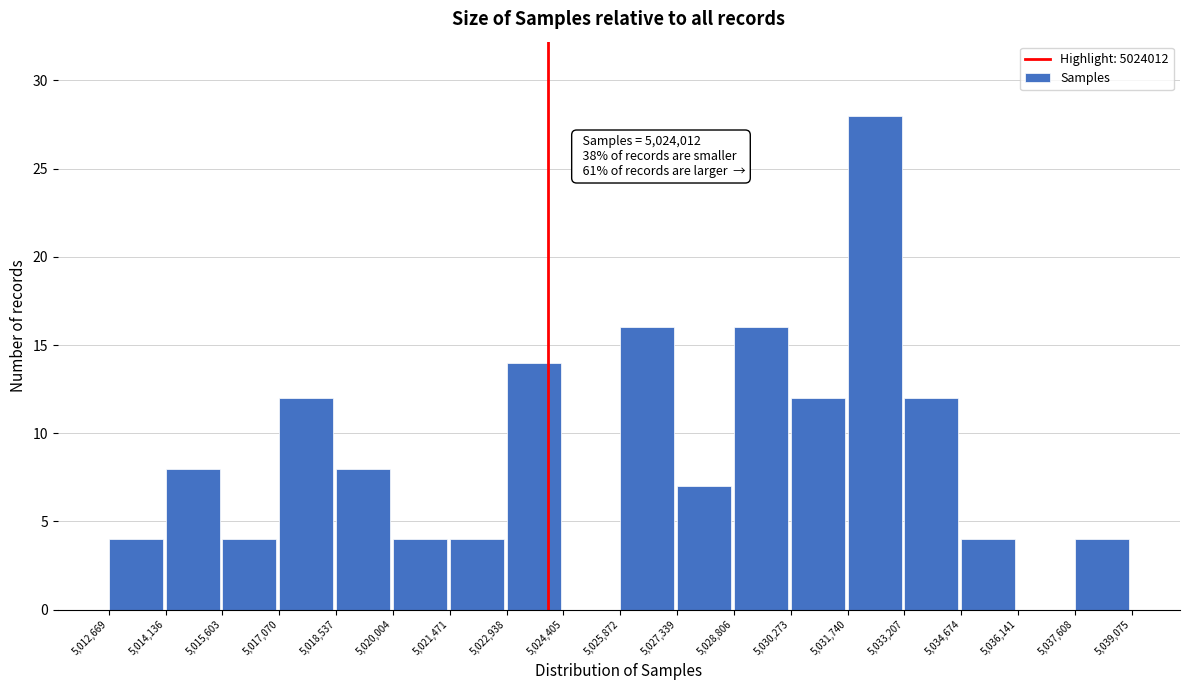

Which range on the x-axis has the tallest bar?

5,031,740 to 5,033,207